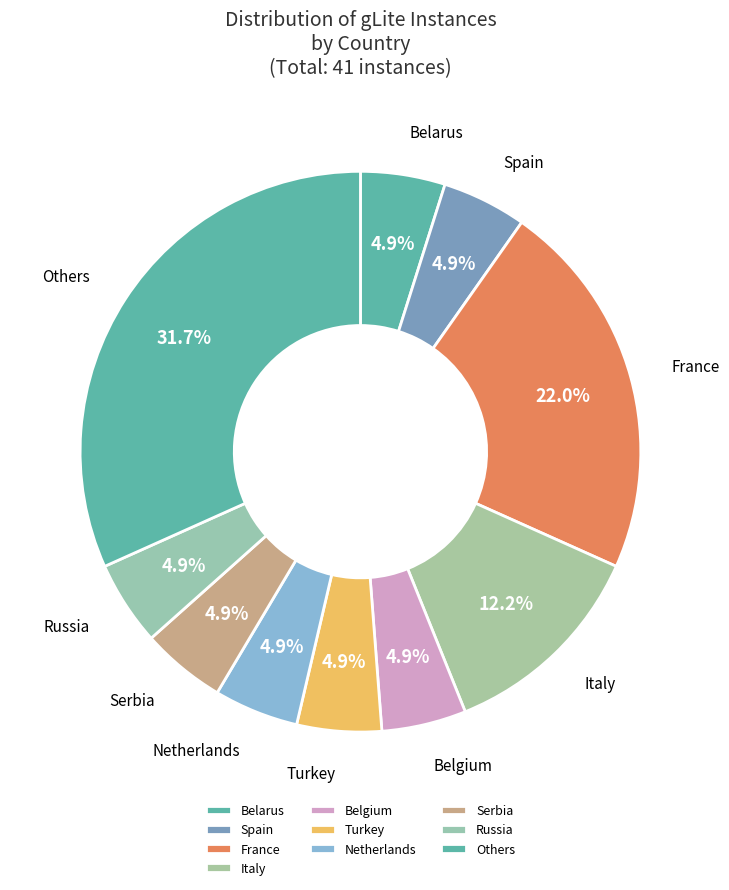

True or false: Spain accounts for 5% of the total.

True